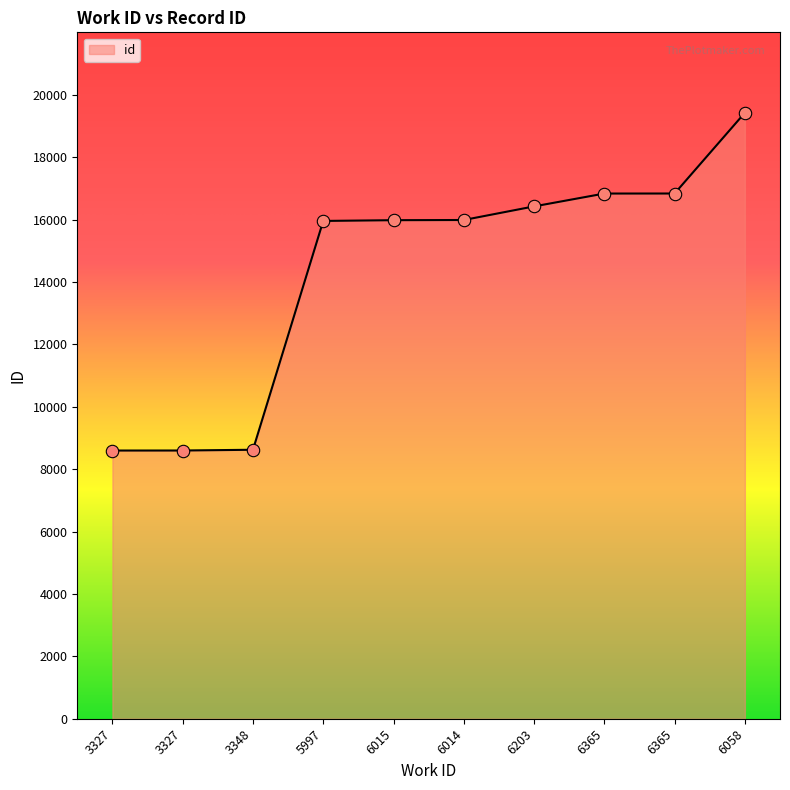

Between 5997 and 3327, which is larger?

5997